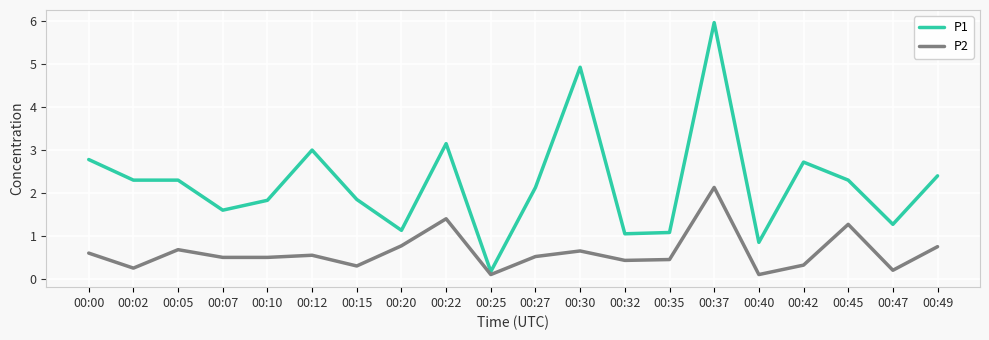

How many series are shown in this chart?

2